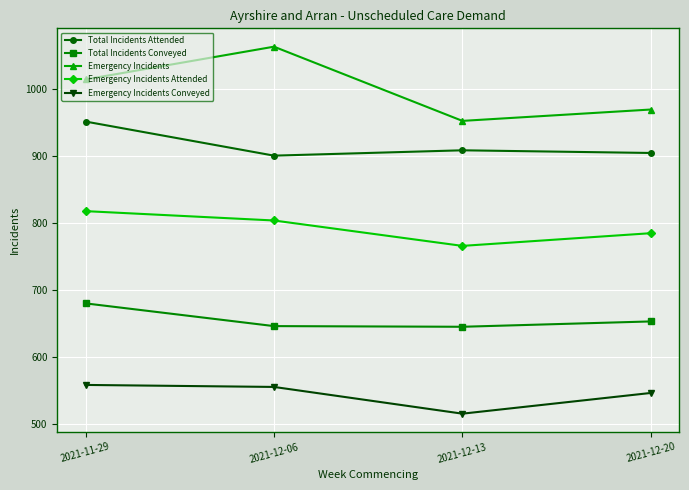

True or false: Emergency Incidents Attended and Emergency Incidents Conveyed intersect in this chart.

False